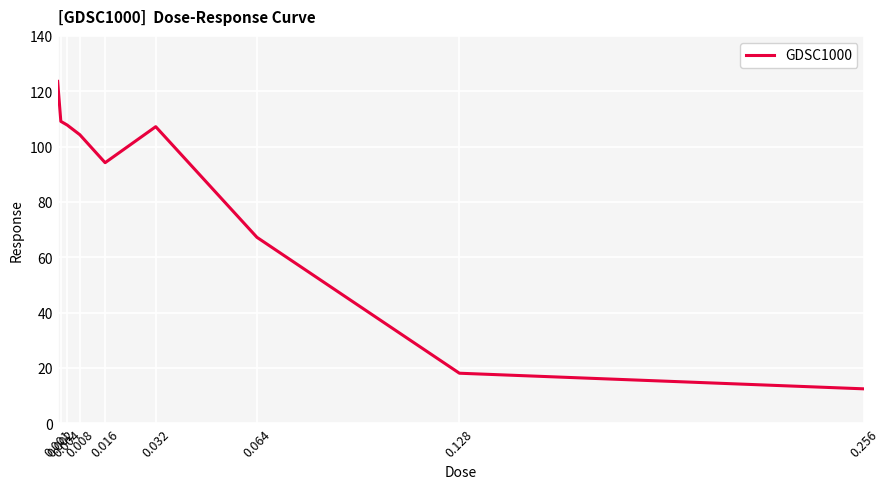

Reading left to right, list all the values displayed in this chart.

123.6	109.1	107.8	104.3	94.2	107.2	67.2	18.1	12.4